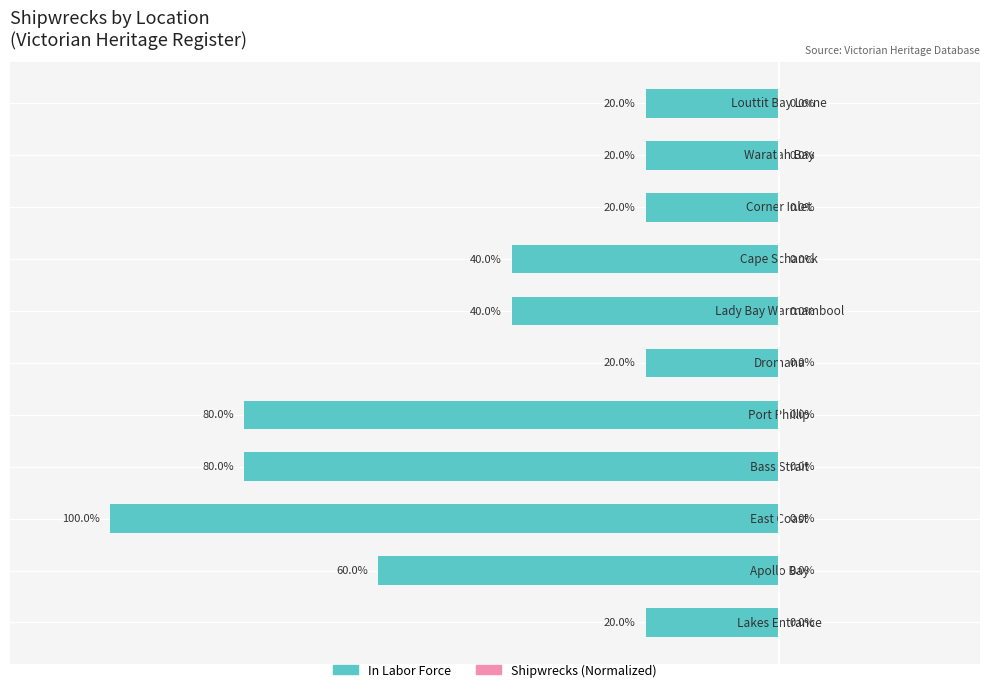

How many distinct data groups are displayed?

2